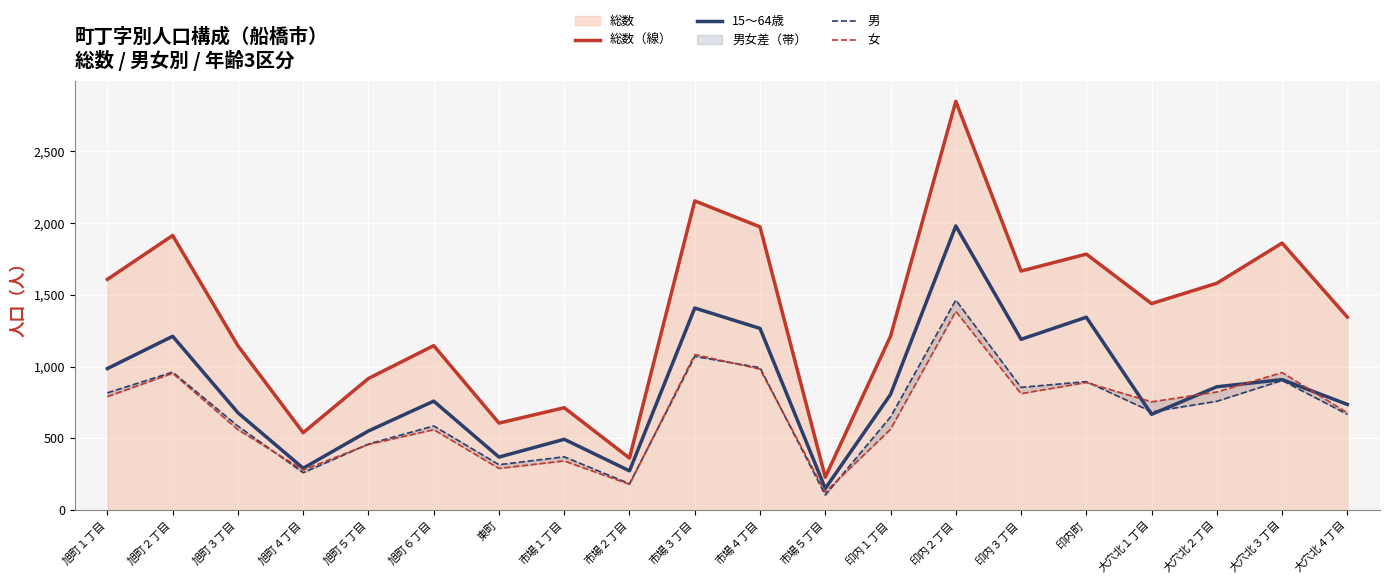

What is the greatest value displayed?

2849